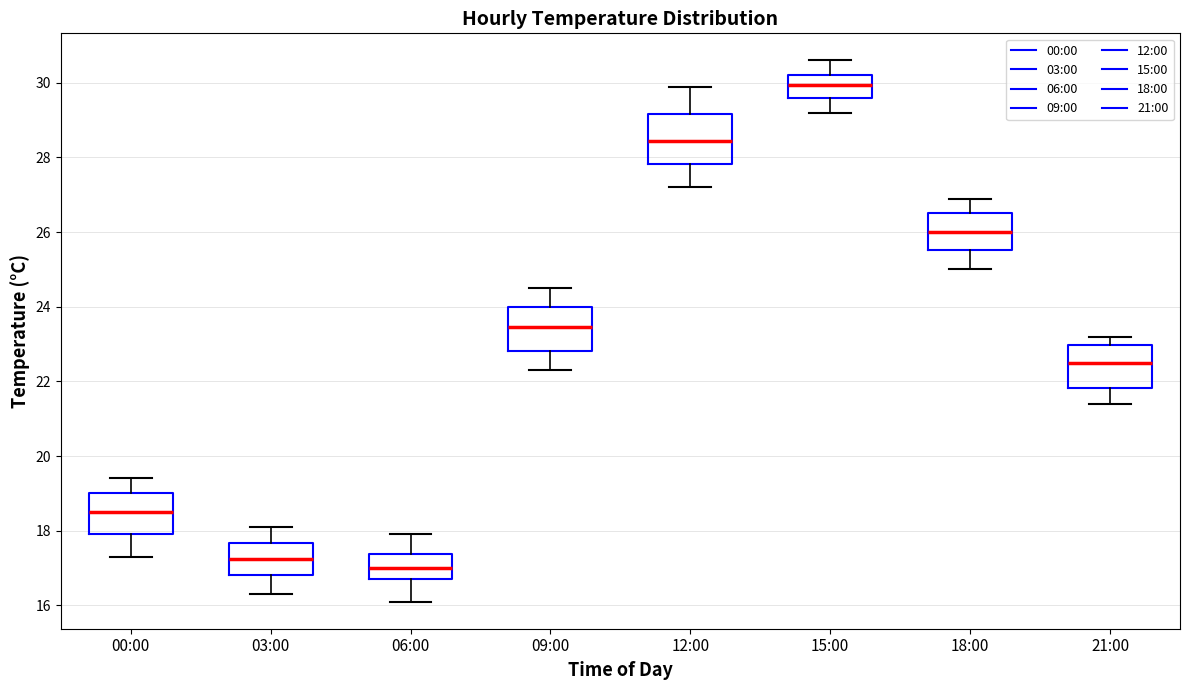

Reading left to right, read every box against the y-axis: the position of its median line, the range the box covers, and the ends of its whiskers. The values are not printed on the chart, so give them approximately, as read against the axis.

00:00: median 18.6, box 18.0 to 19.0, whiskers 17.4 to 19.4
03:00: median 17.2, box 16.8 to 17.6, whiskers 16.4 to 18.2
06:00: median 17.0, box 16.8 to 17.4, whiskers 16.2 to 18.0
09:00: median 23.4, box 22.8 to 24.0, whiskers 22.4 to 24.6
12:00: median 28.4, box 27.8 to 29.2, whiskers 27.2 to 30.0
15:00: median 30.0, box 29.6 to 30.2, whiskers 29.2 to 30.6
18:00: median 26.0, box 25.6 to 26.6, whiskers 25.0 to 27.0
21:00: median 22.6, box 21.8 to 23.0, whiskers 21.4 to 23.2